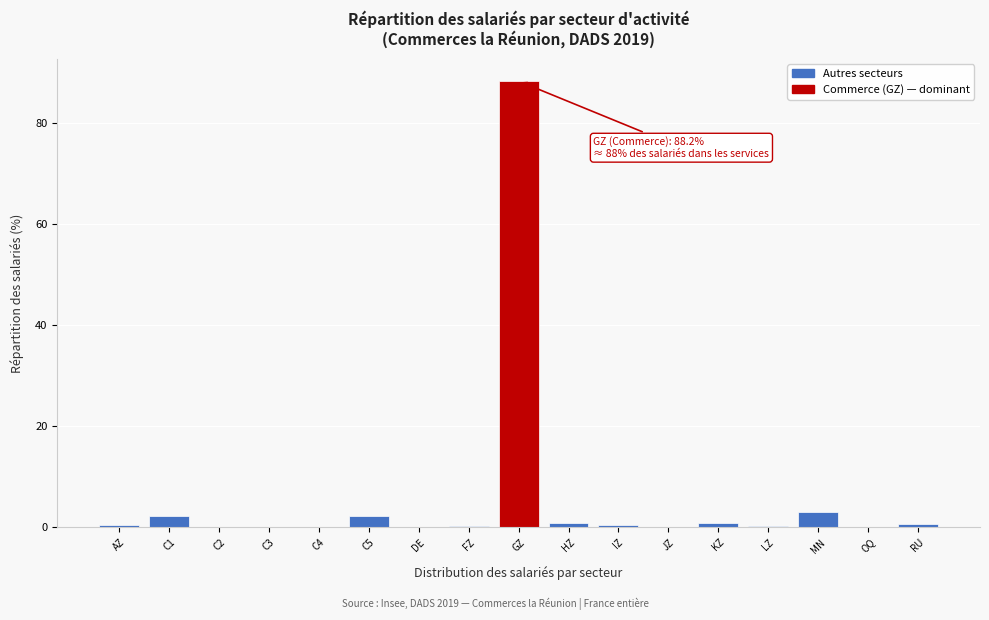

True or false: the data shows 3.1 at MN.

True